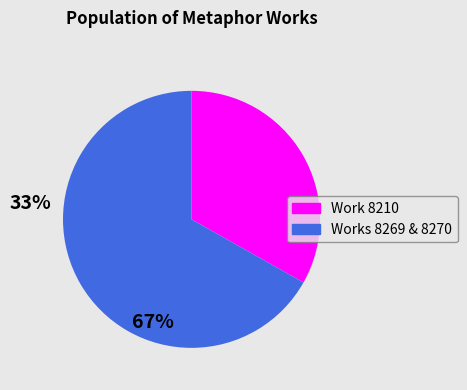

Is there a majority slice in this chart?

Yes